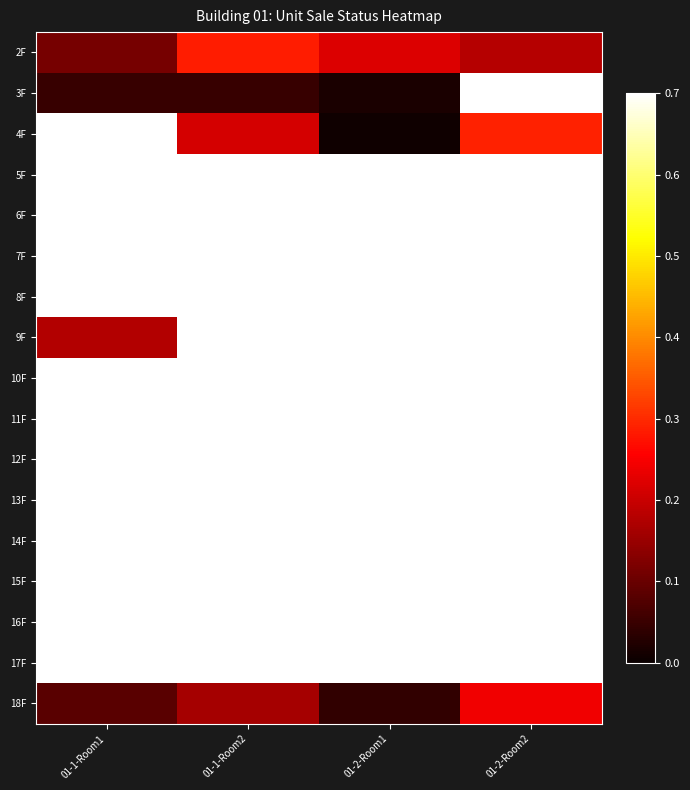

What is the total value across all series at 01-1-Room2?

11.4